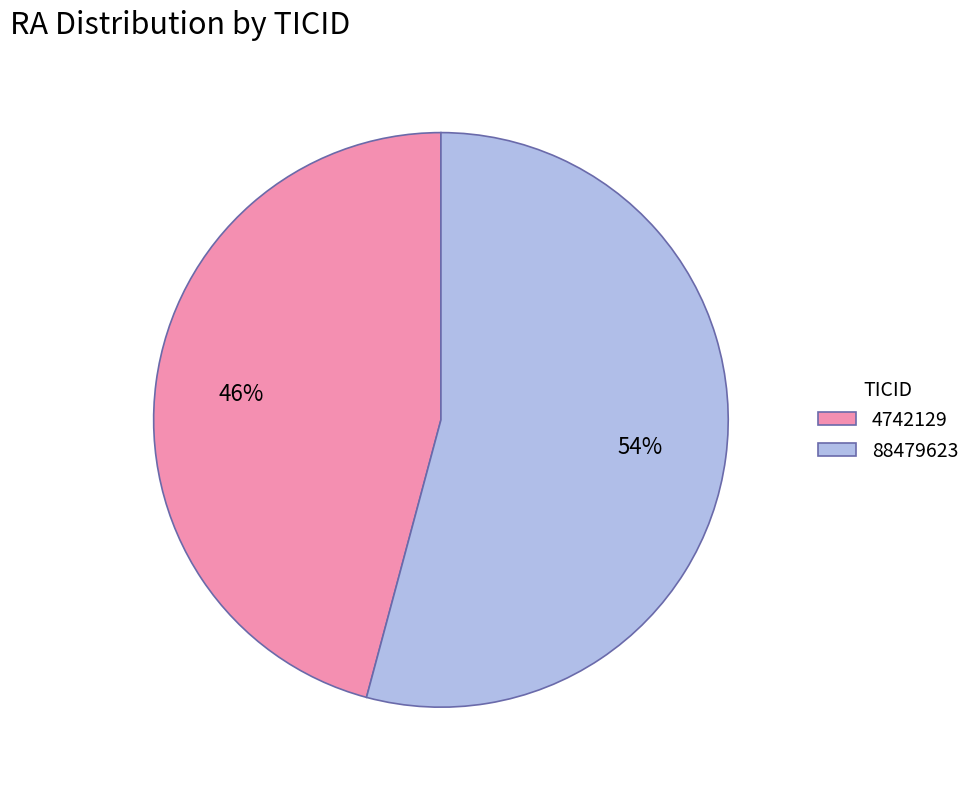

Approximately how many times larger is the value at 88479623 compared to 4742129?

1.2